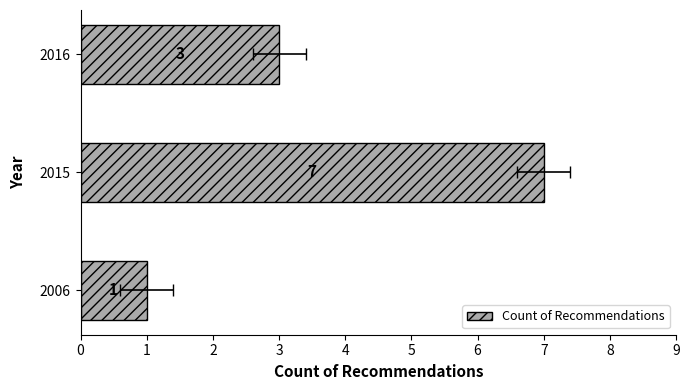

Does the chart contain stacked bars?

No